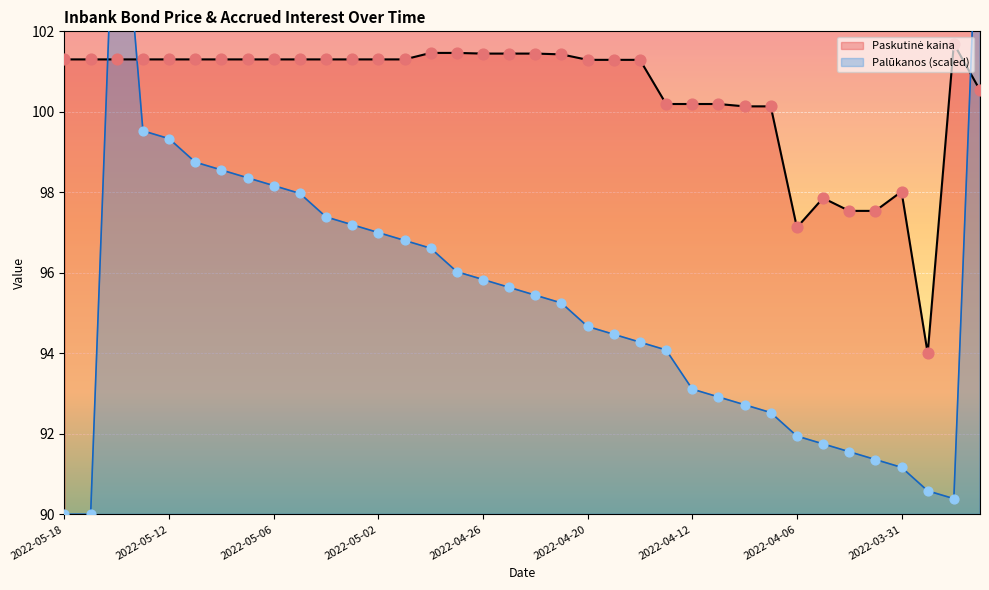

Which series has the largest total across all categories?

Paskutine kaina